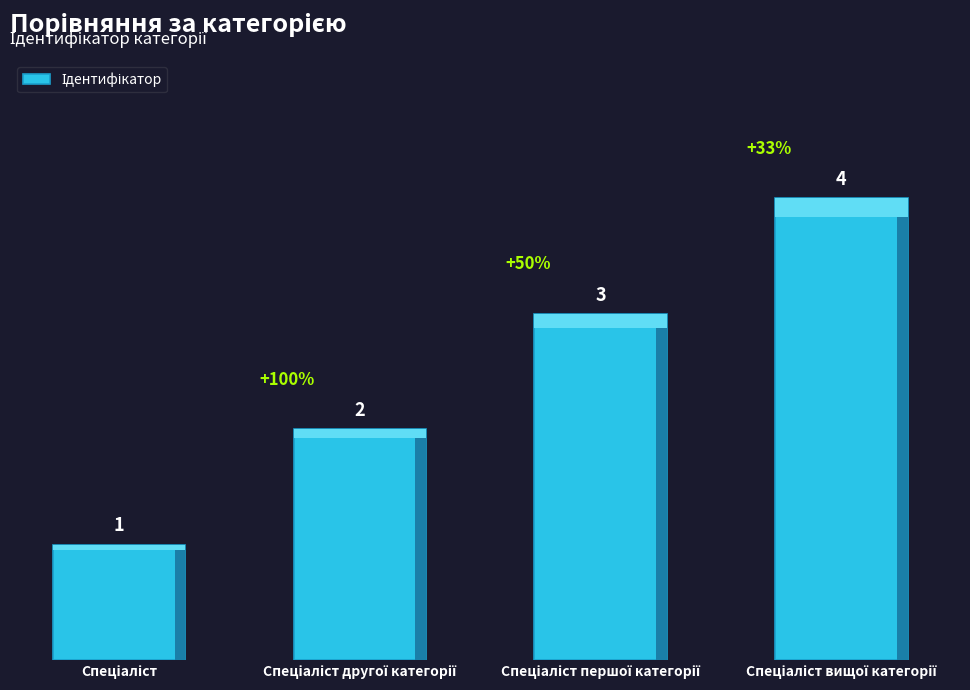

Reading left to right, transcribe all the data shown in this chart.

1	2	3	4